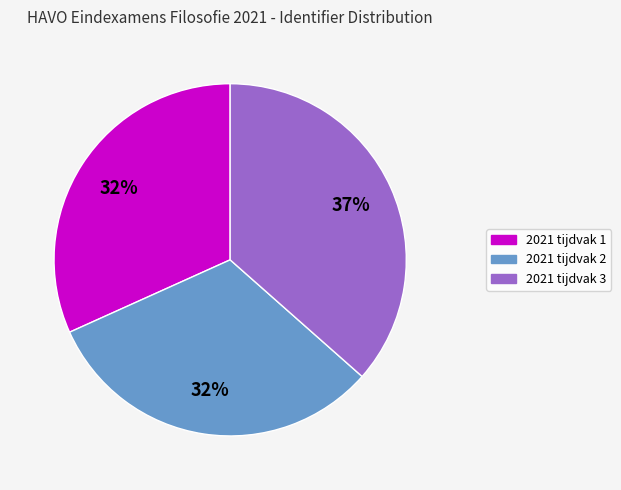

Which category has the biggest portion of the pie?

2021 tijdvak 3